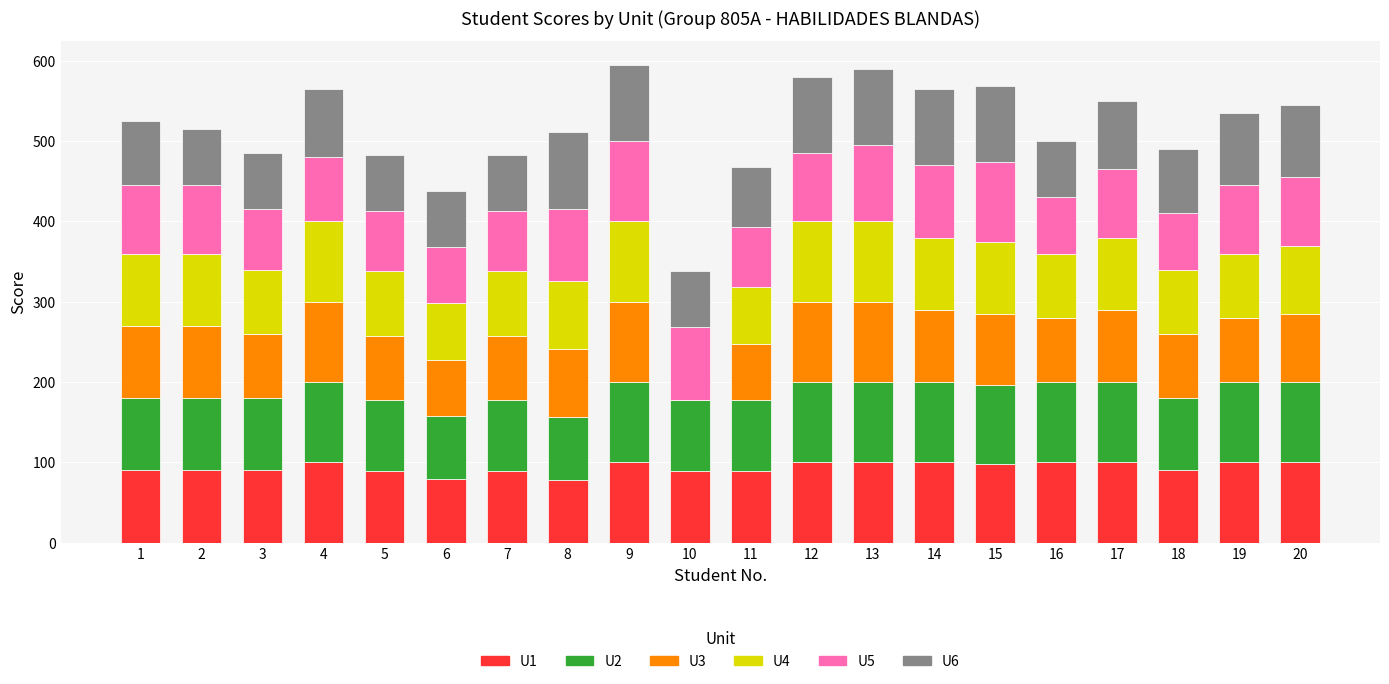

The U1 series shows 170 at 13. True or false?

False